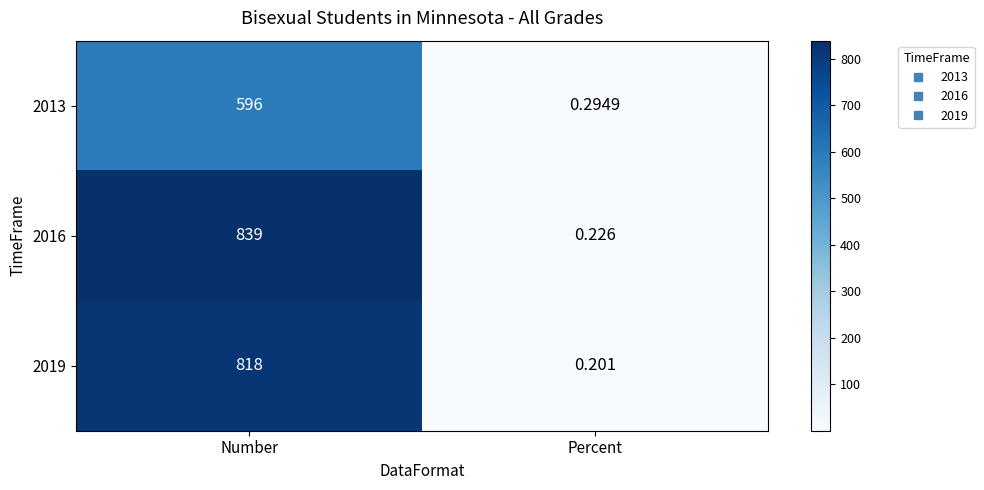

Which series has the largest range (max minus min)?

2016